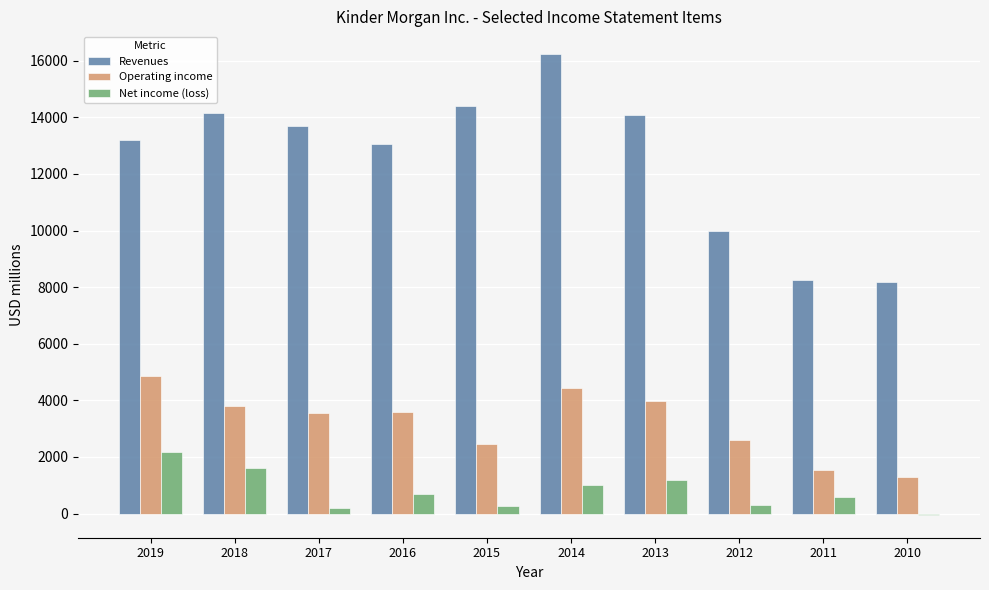

What is the sum of all Net income (loss) values?

8030